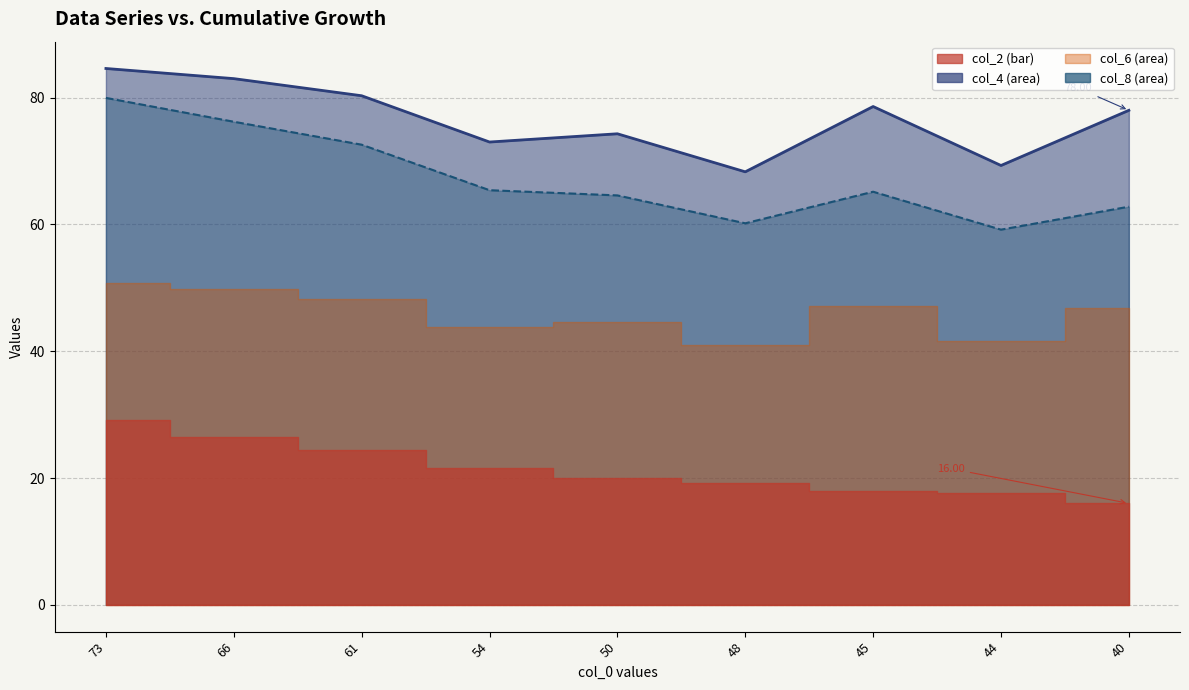

Which series has the largest total across all categories?

col_4